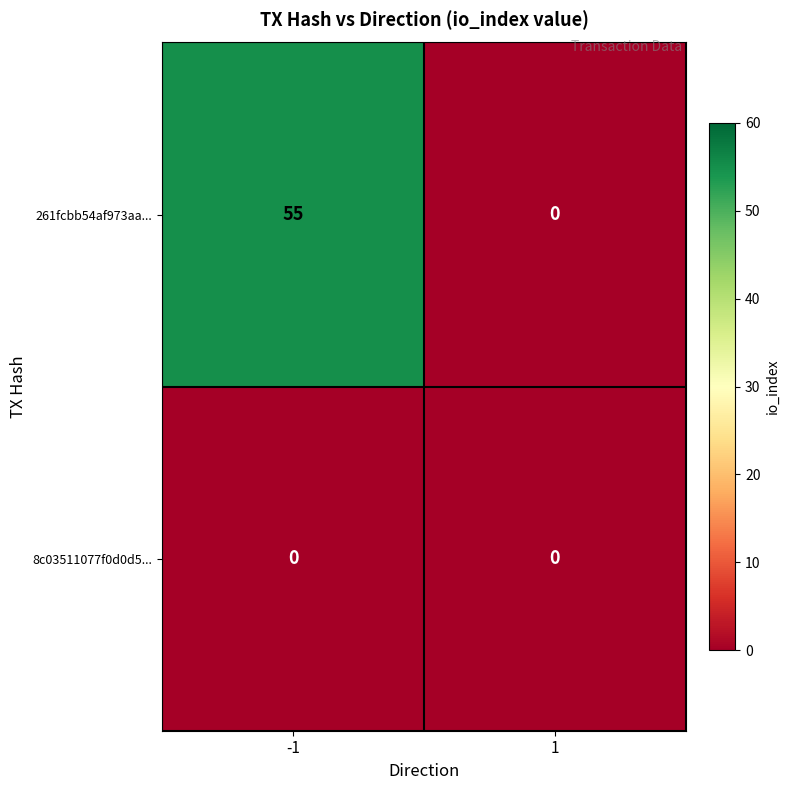

Reading right to left, list all the values displayed in this chart.

261fcbb54af973aa...: 1=0	-1=55
8c03511077f0d0d5...: 1=0	-1=0